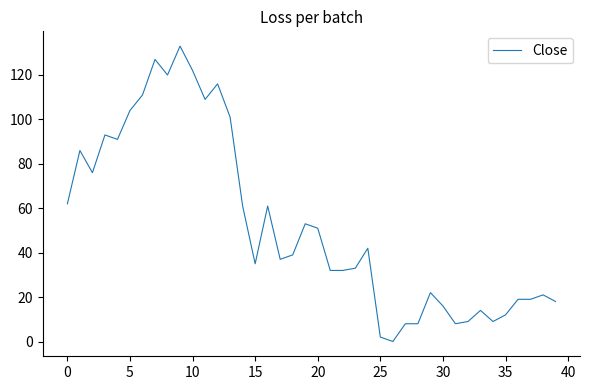

Reading left to right, what are all the values shown in this chart?

62	86	76	93	91	104	111	127	120	133	122	109	116	101	61	35	61	37	39	53	51	32	32	33	42	2	0	8	8	22	16	8	9	14	9	12	19	19	21	18